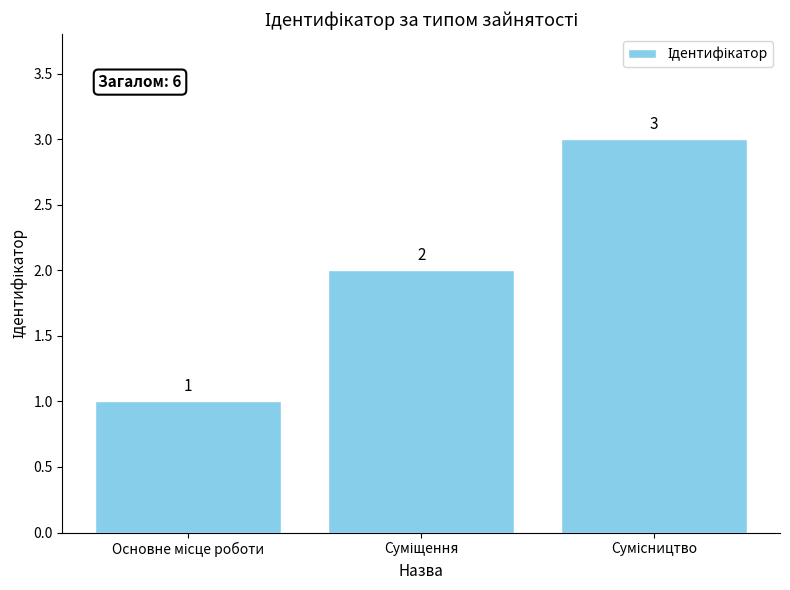

How many values are between 1 and 3?

3